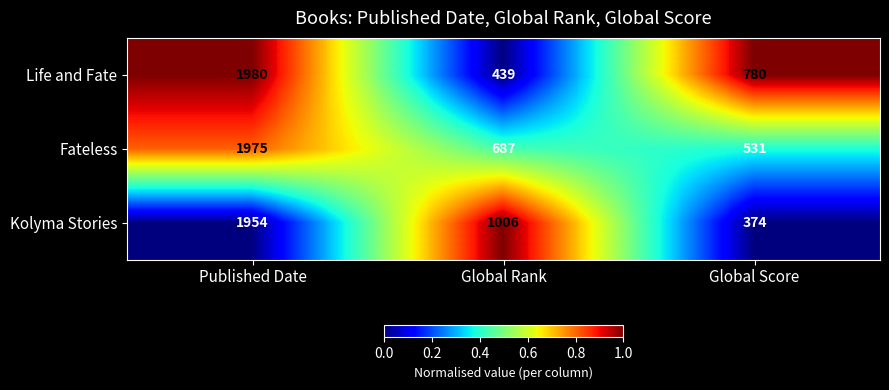

At which label does Kolyma Stories first exceed 1006?

Published Date